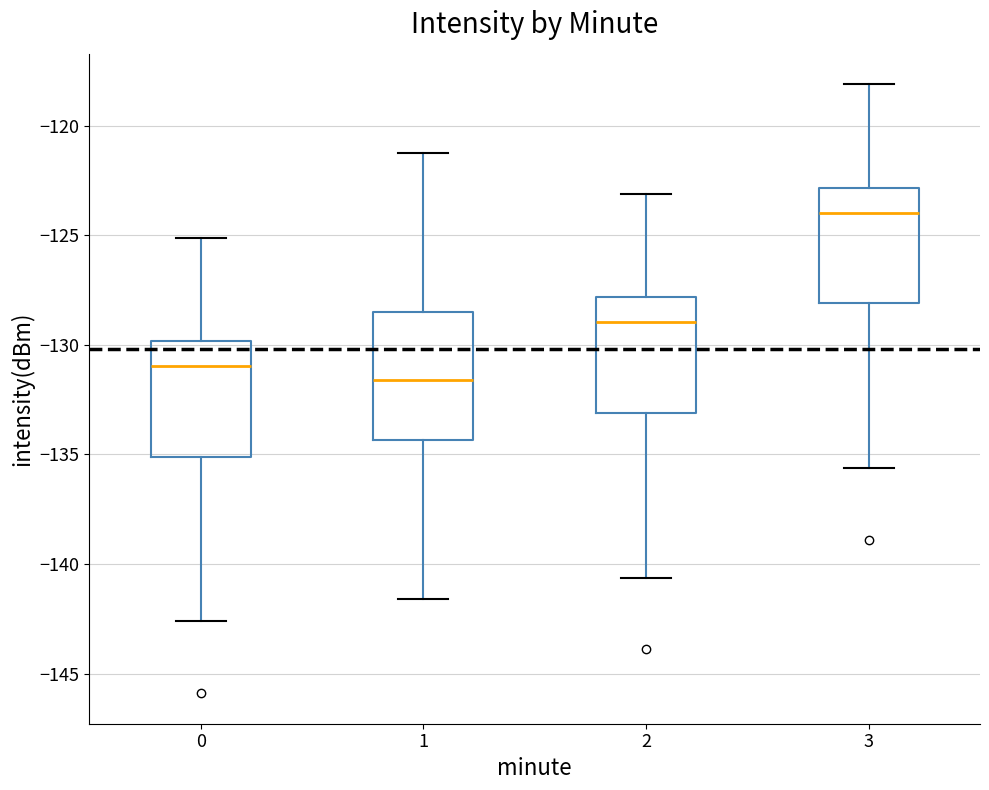

Reading left to right, read every box against the y-axis: the position of its median line, the range the box covers, and the ends of its whiskers. The values are not printed on the chart, so give them approximately, as read against the axis.

0: median -131.0, box -135.0 to -130.0, whiskers -142.5 to -125.0
1: median -131.5, box -134.5 to -128.5, whiskers -141.5 to -121.5
2: median -129.0, box -133.0 to -128.0, whiskers -140.5 to -123.0
3: median -124.0, box -128.0 to -123.0, whiskers -135.5 to -118.0